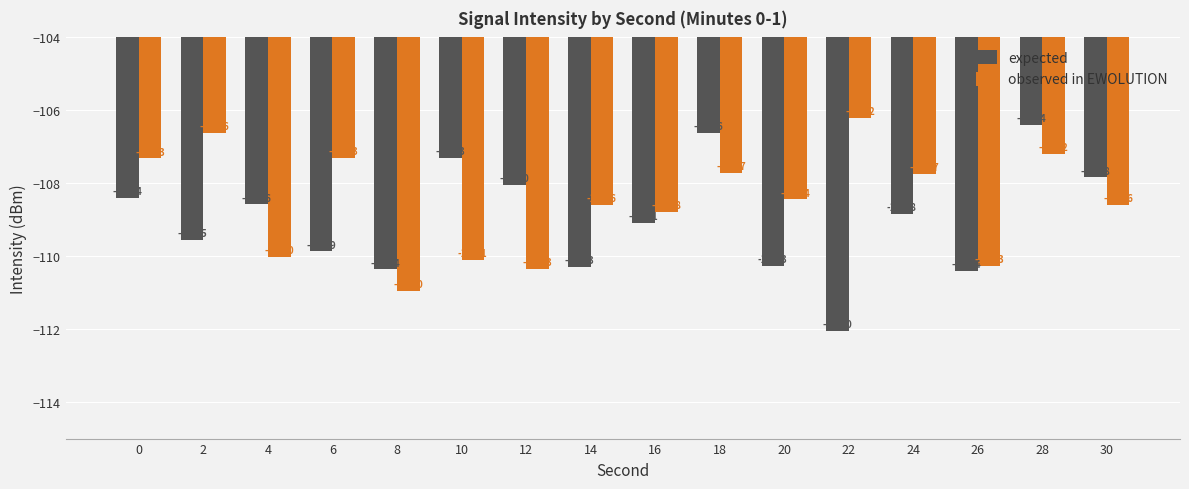

Is it true that observed in EWOLUTION equals -190.3 at 14?

False